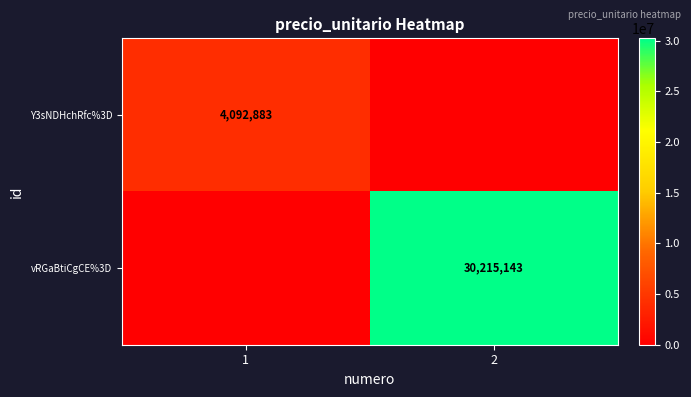

The value of Y3sNDHchRfc%3D at 1 is 2015080. True or false?

False